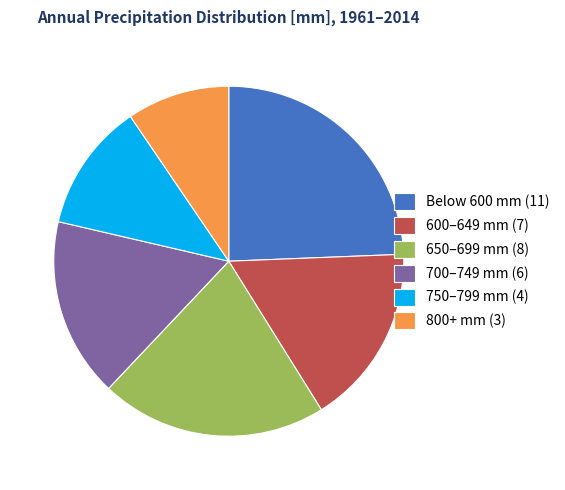

The 700–749 mm (6) slice represents 17% of the pie. True or false?

True